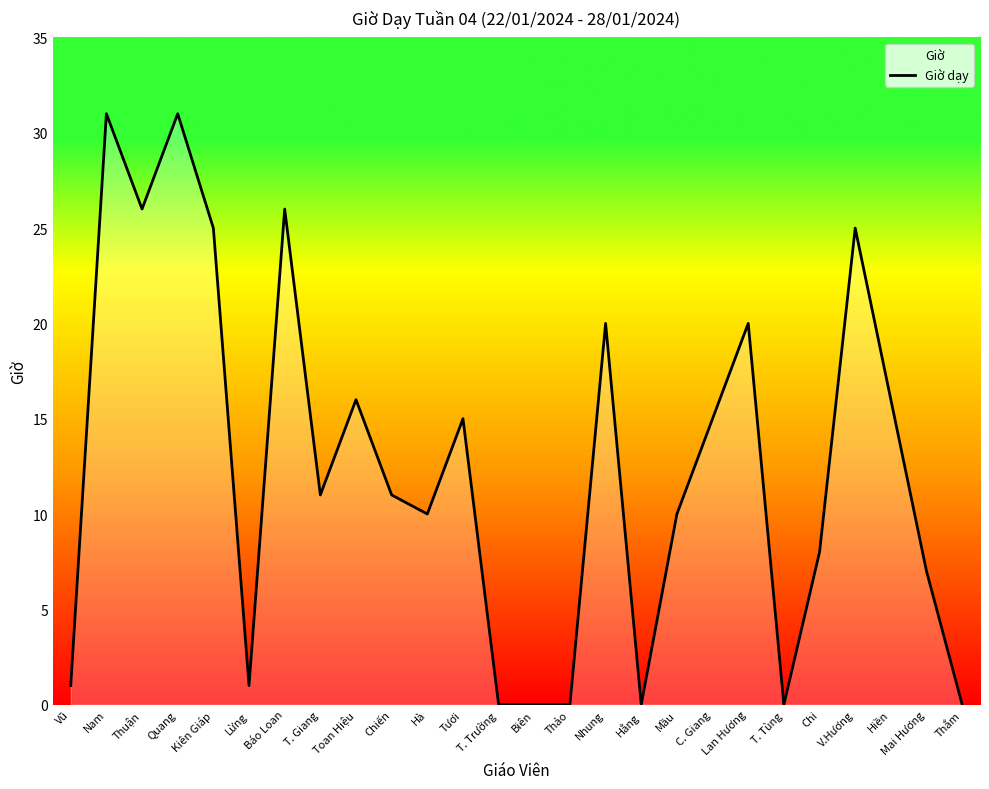

Reading right to left, extract all data points from this chart.

Thắm=0	Mai Hương=7	Hiền=16	V.Hương=25	Chi=8	T. Tùng=0	Lan Hương=20	C. Giang=15	Mầu=10	Hằng=0	Nhung=20	Thảo=0	Biên=0	T. Trường=0	Tươi=15	Hà=10	Chiến=11	Toan Hiệu=16	T. Giang=11	Báo Loan=26	Lừng=1	Kiên Giáp=25	Quang=31	Thuận=26	Nam=31	Vũ=1